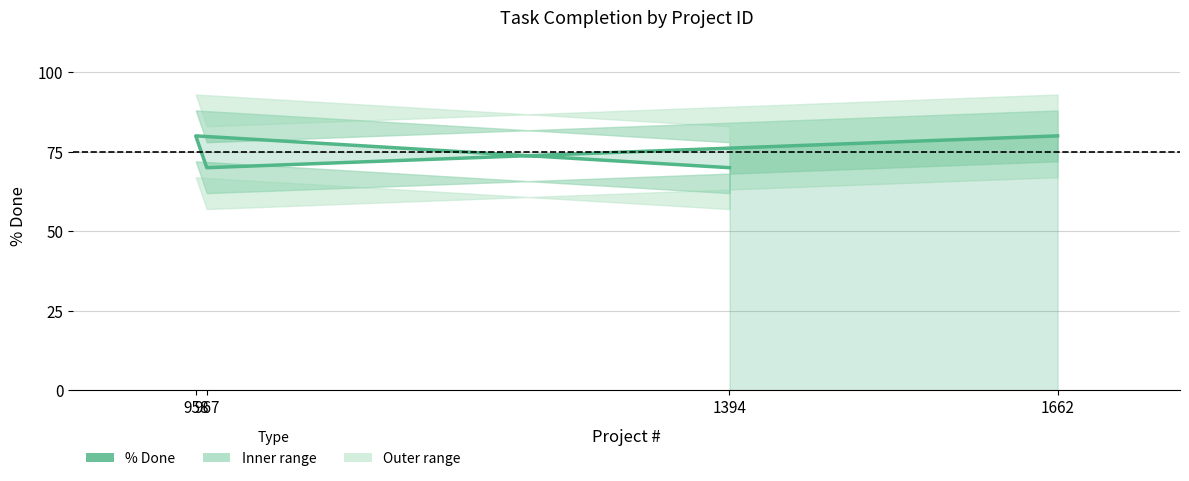

Reading left to right, transcribe all the data shown in this chart.

1662=80	967=70	958=80	1394=70